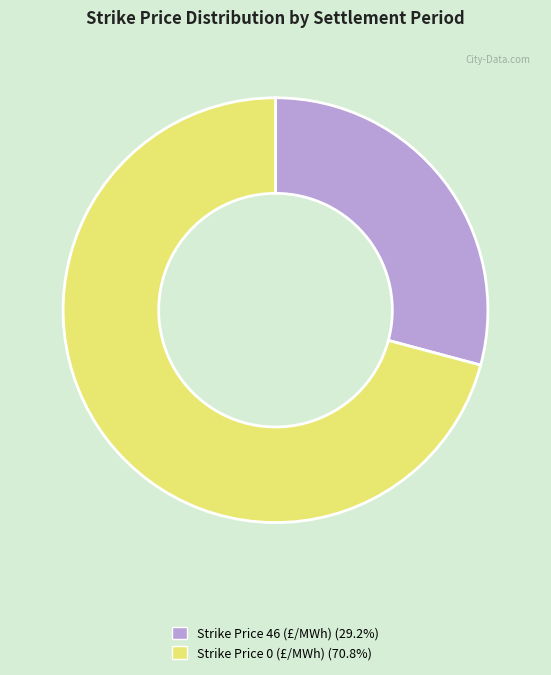

The Strike Price 46 slice represents 39% of the pie. True or false?

False